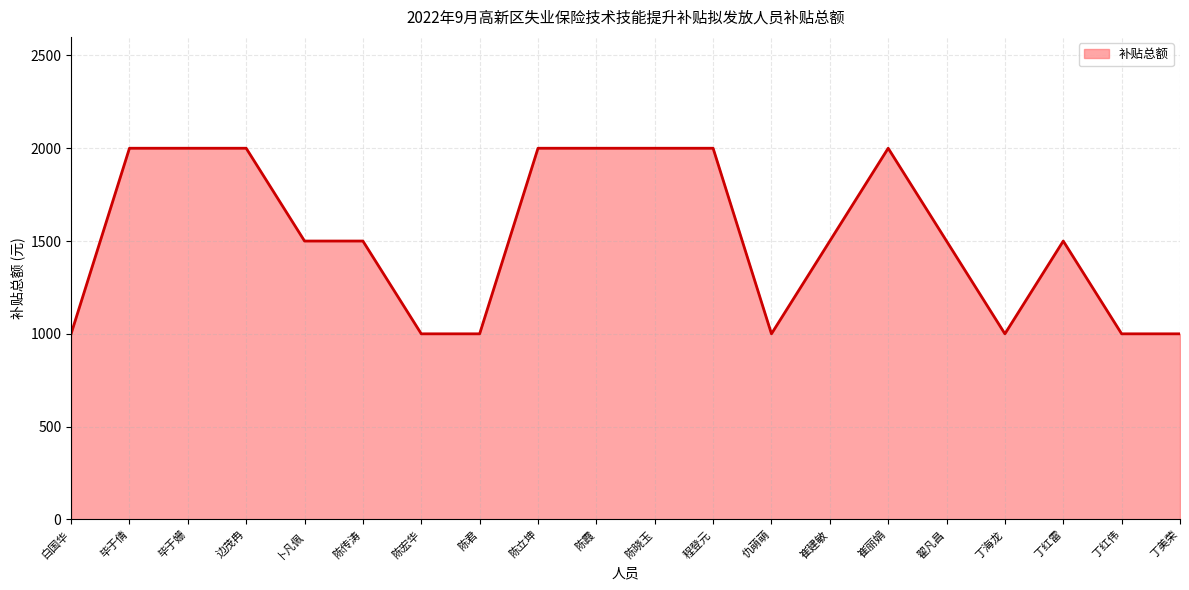

Reading right to left, list all the values displayed in this chart.

丁美荣=1000	丁红伟=1000	丁红雷=1500	丁海龙=1000	翟凡昌=1500	崔丽娟=2000	崔建敏=1500	仇萌萌=1000	程登元=2000	陈晓玉=2000	陈霞=2000	陈立坤=2000	陈君=1000	陈宏华=1000	陈传涛=1500	卜凡佩=1500	边茂冉=2000	毕于姗=2000	毕于倩=2000	白国华=1000